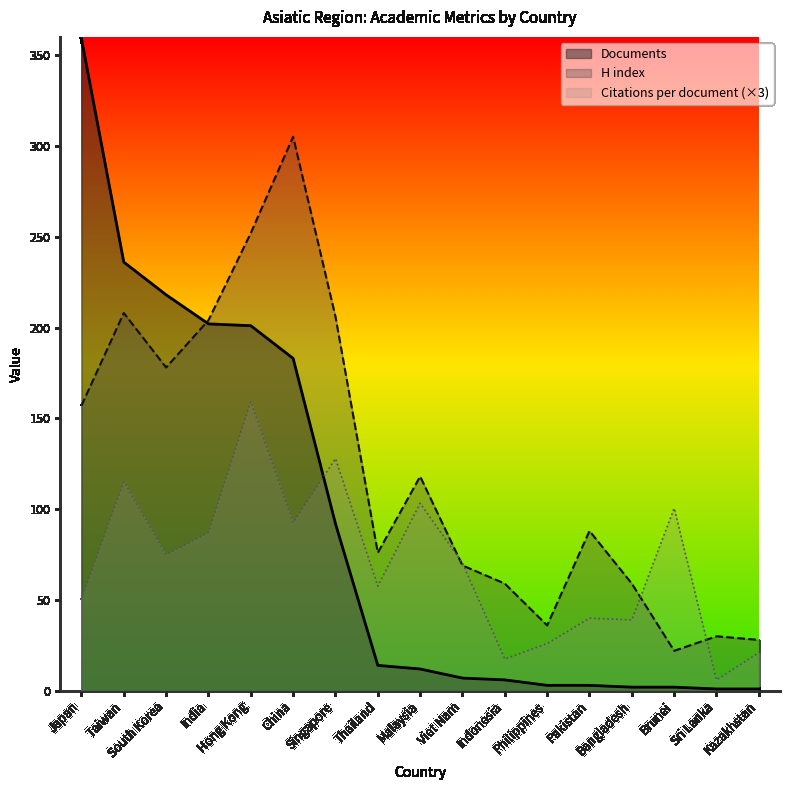

Where does the H index series first go above 88?

Japan